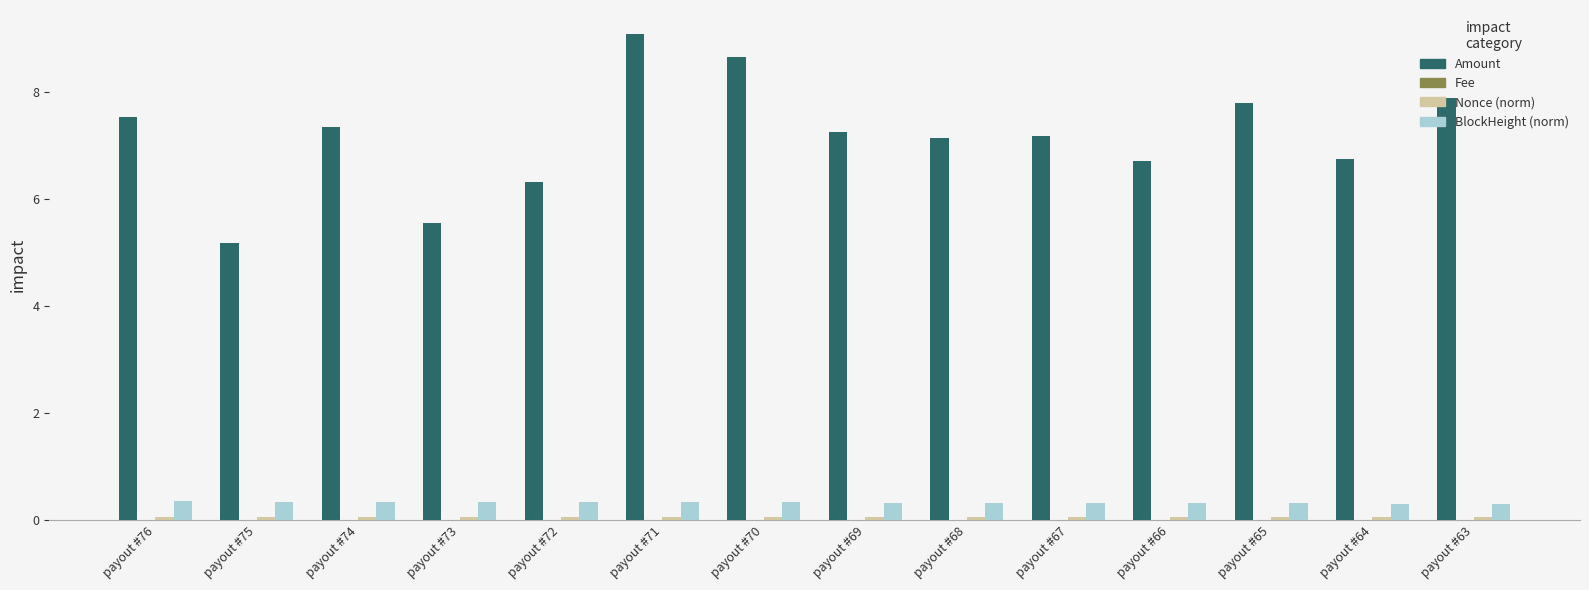

Which series changed the most between payout #70 and payout #63?

Amount